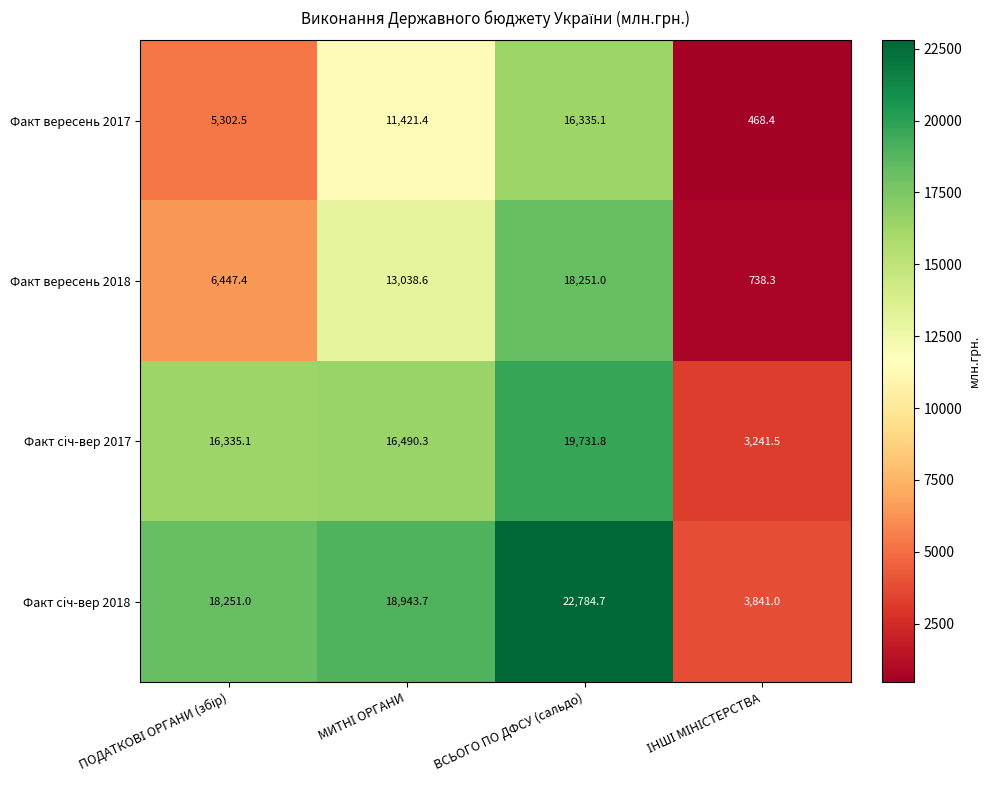

The Факт вересень 2018 series shows 18251.0 at ВСЬОГО ПО ДФСУ (сальдо). True or false?

True